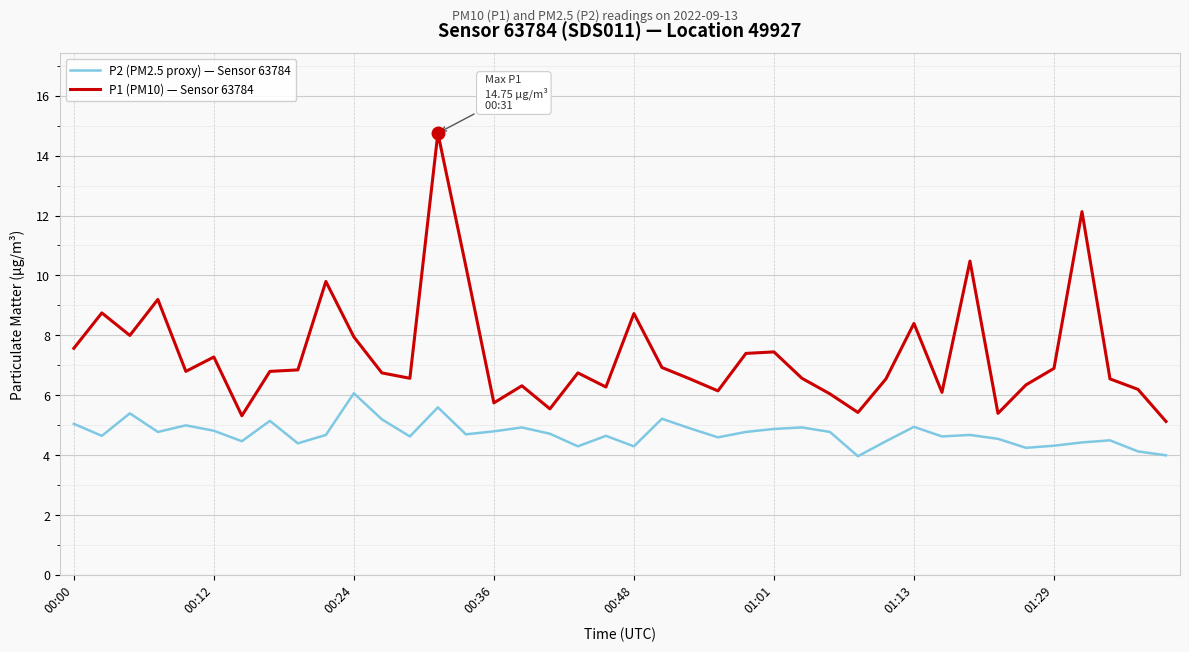

Which series has the largest range (max minus min)?

P1 (PM10) — Sensor 63784